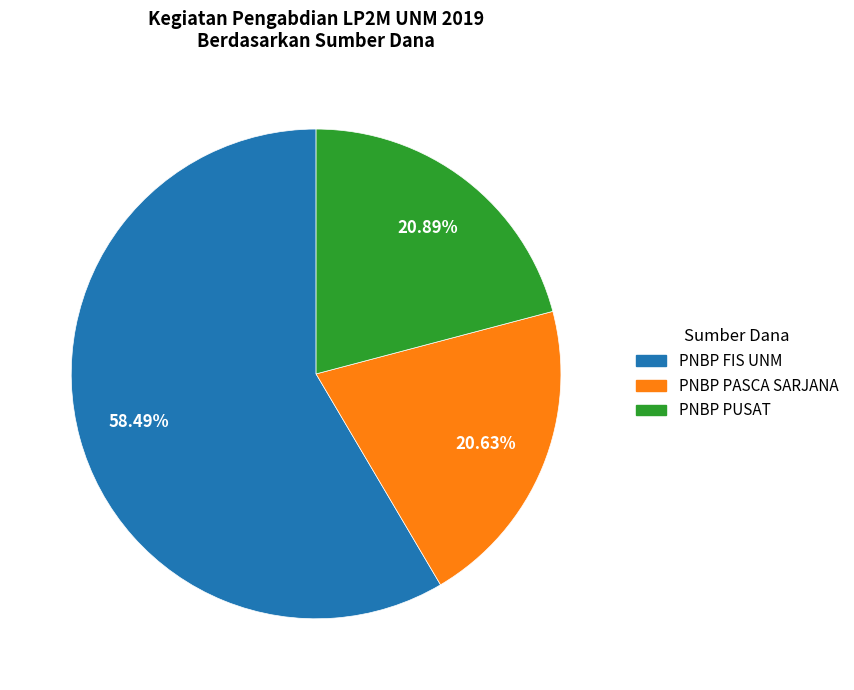

Is there a majority slice in this chart?

Yes